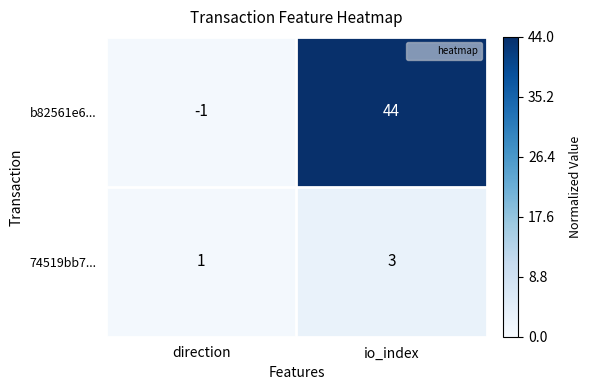

Rank the series by their maximum value, from lowest to highest.

74519bb7..., b82561e6...